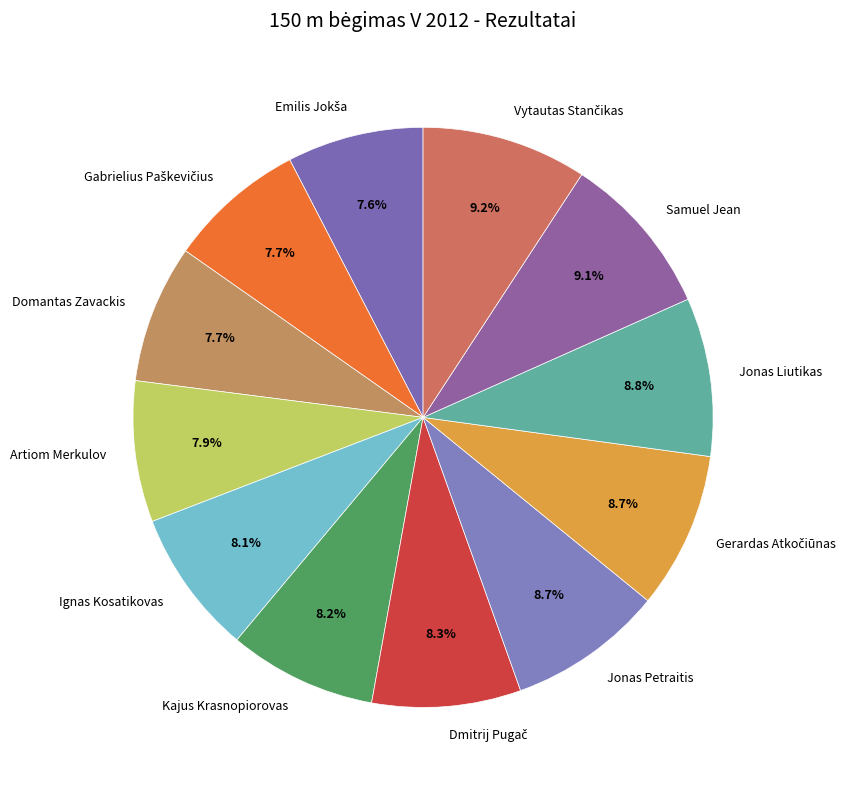

To the nearest percent, what is the average slice percentage?

8%